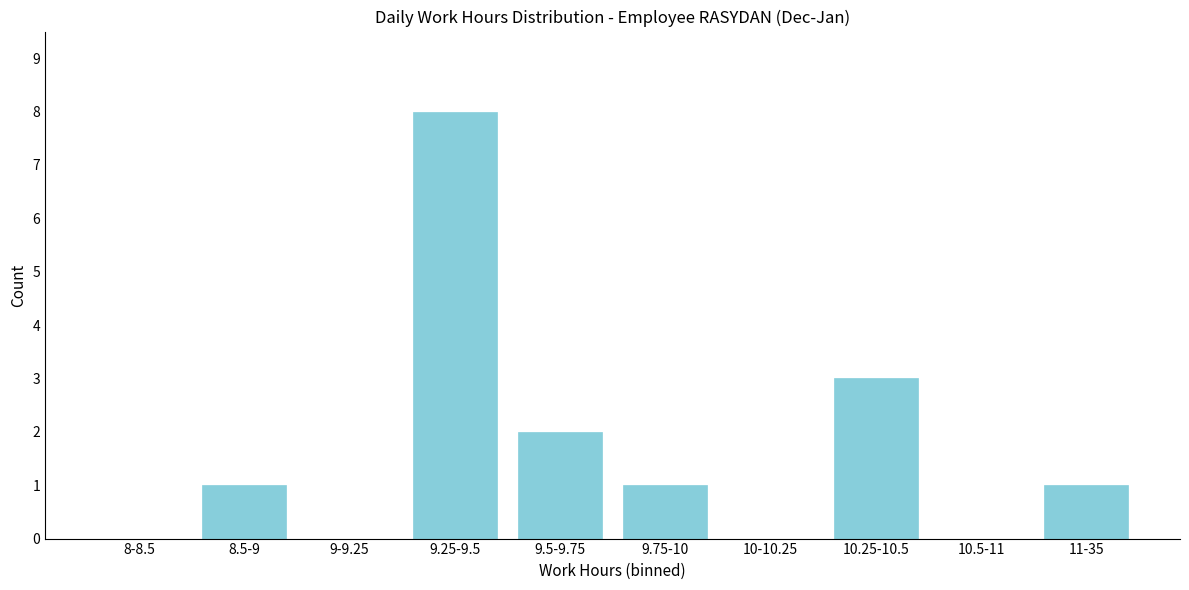

Reading right to left, transcribe all the data shown in this chart.

11-35=1	10.5-11=0	10.25-10.5=3	10-10.25=0	9.75-10=1	9.5-9.75=2	9.25-9.5=8	9-9.25=0	8.5-9=1	8-8.5=0